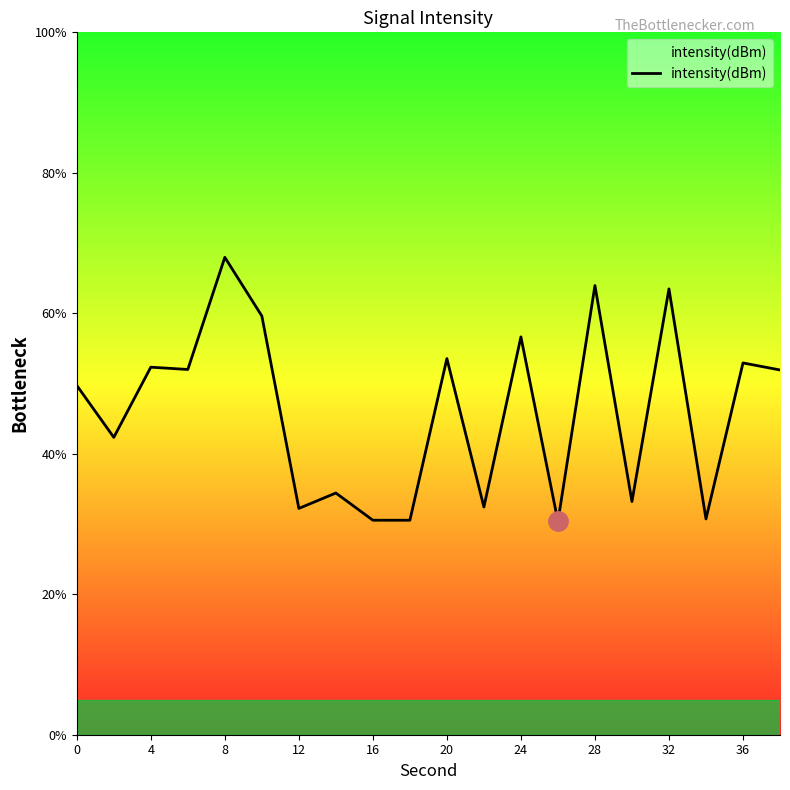

What is the maximum value shown in the chart?

68.0